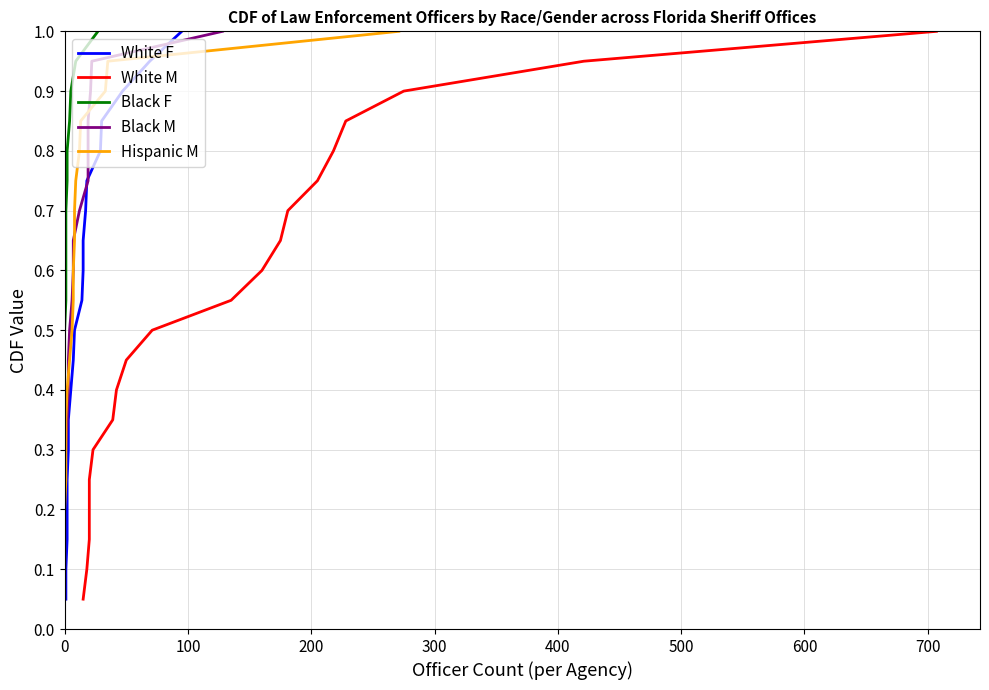

What are all the series names shown in the legend?

White F, White M, Black F, Black M, Hispanic M